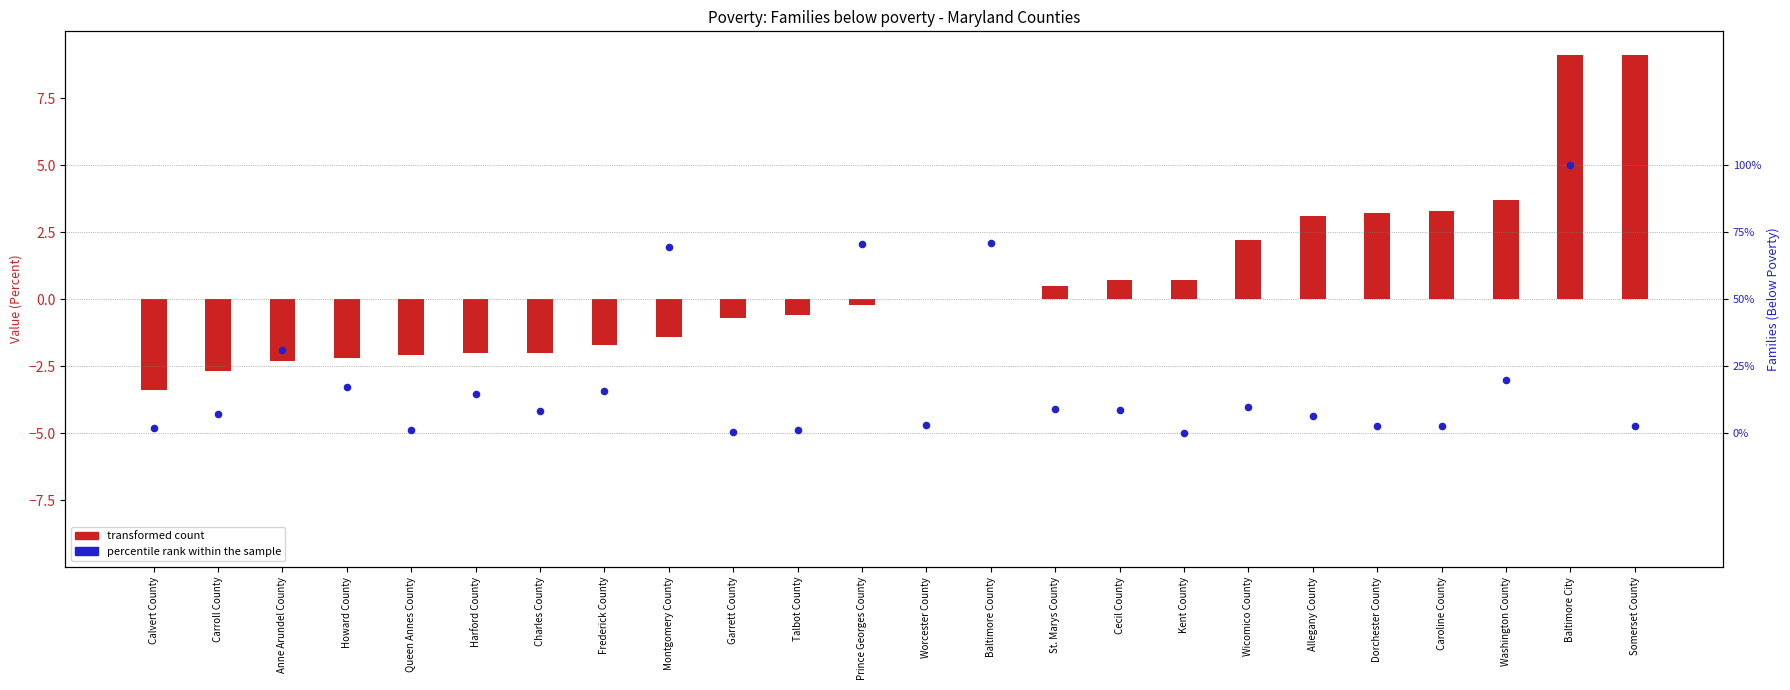

What is the total value across all series at St. Marys County?

0.6